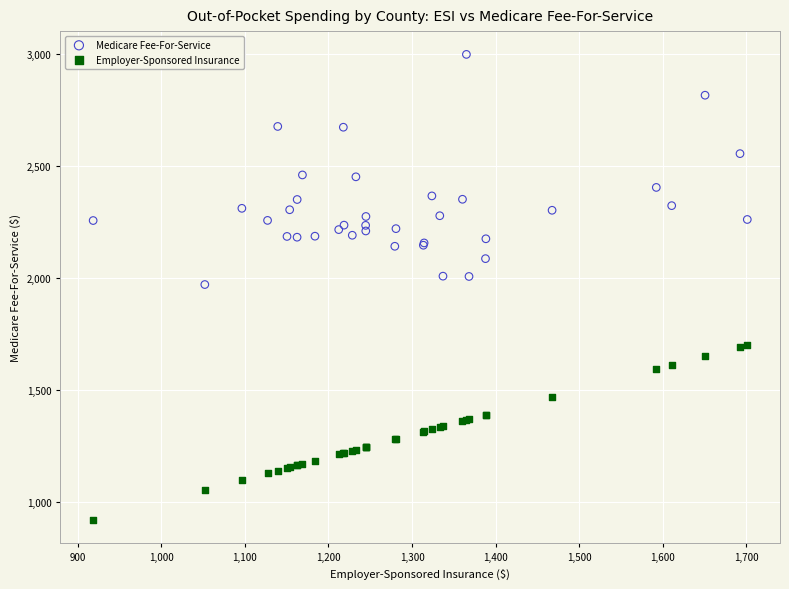

Which series contains the lowest Y value?

Employer-Sponsored Insurance